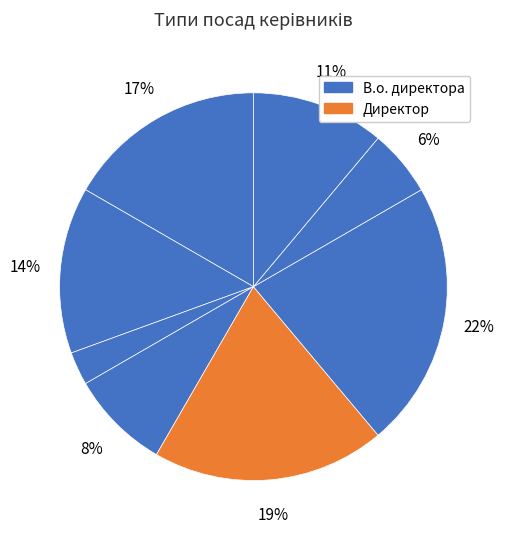

How many slices are in this pie chart?

8